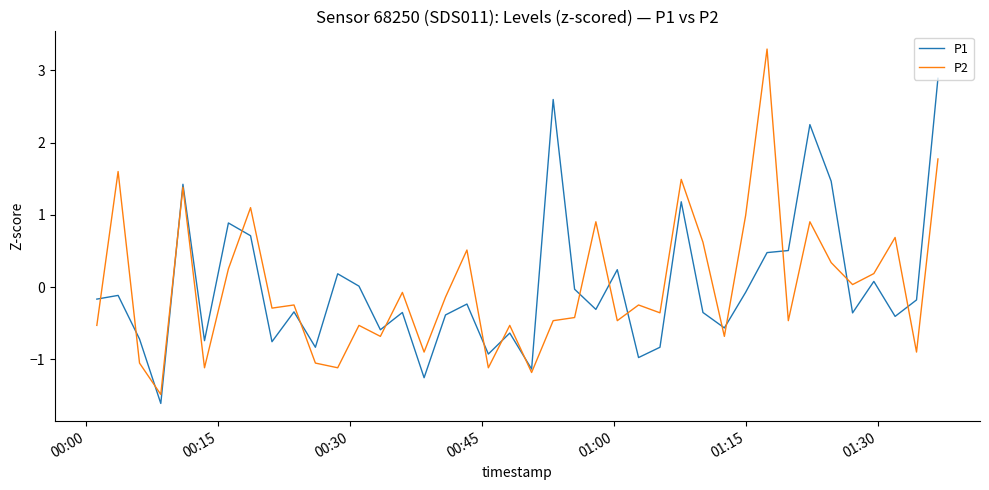

True or false: P1 and P2 intersect in this chart.

True